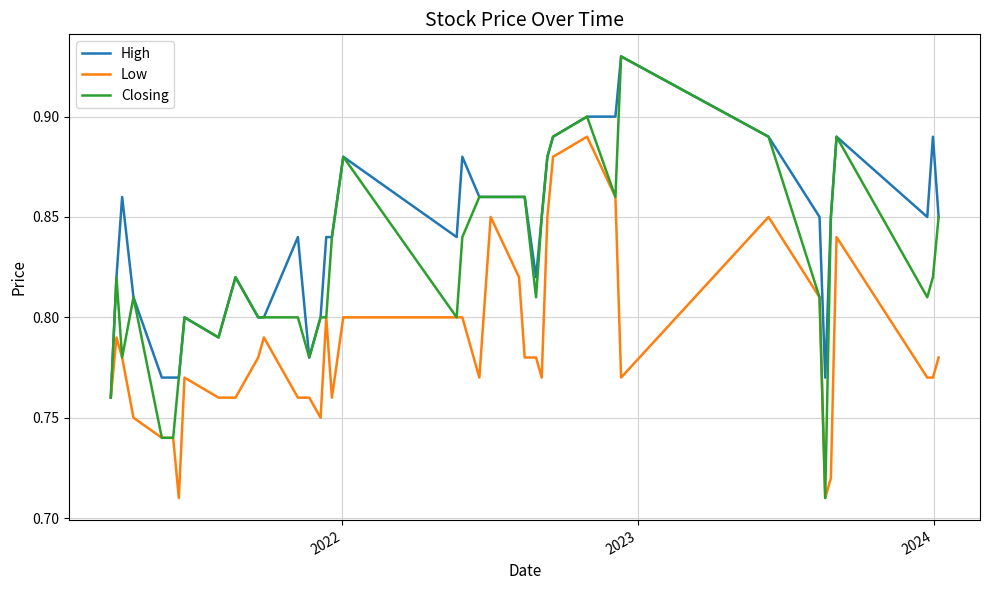

Which series has the largest range (max minus min)?

Closing